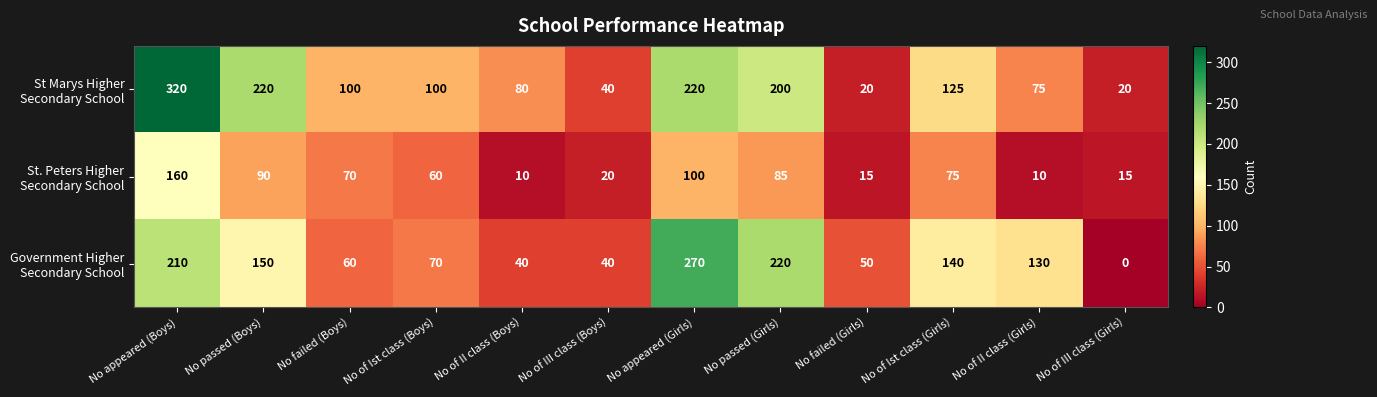

Which label corresponds to the largest value in the chart?

No appeared (Boys)